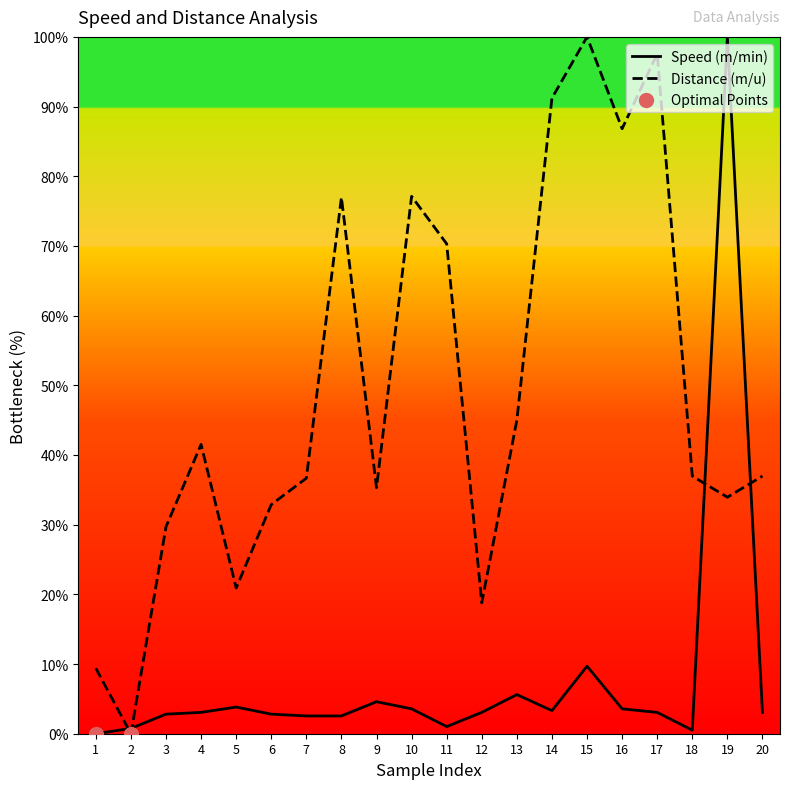

Which series reaches the maximum Y coordinate?

Speed (m/min)